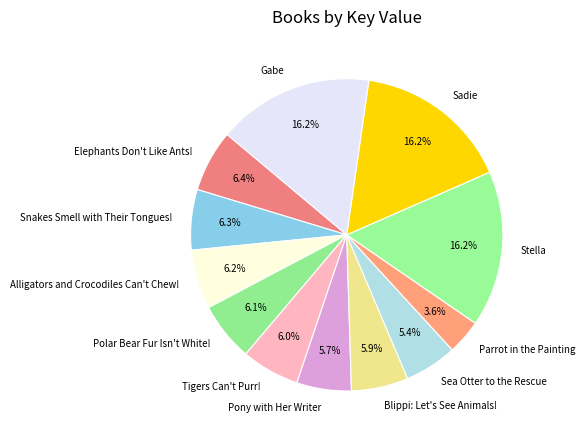

What is the smallest slice in the pie chart?

Parrot in the Painting